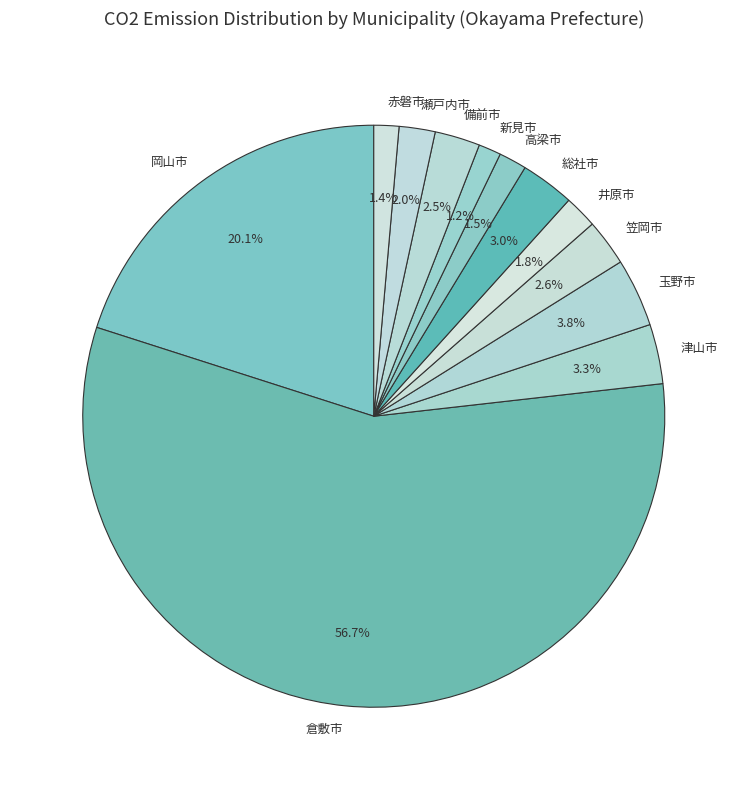

How many slices are in this pie chart?

12